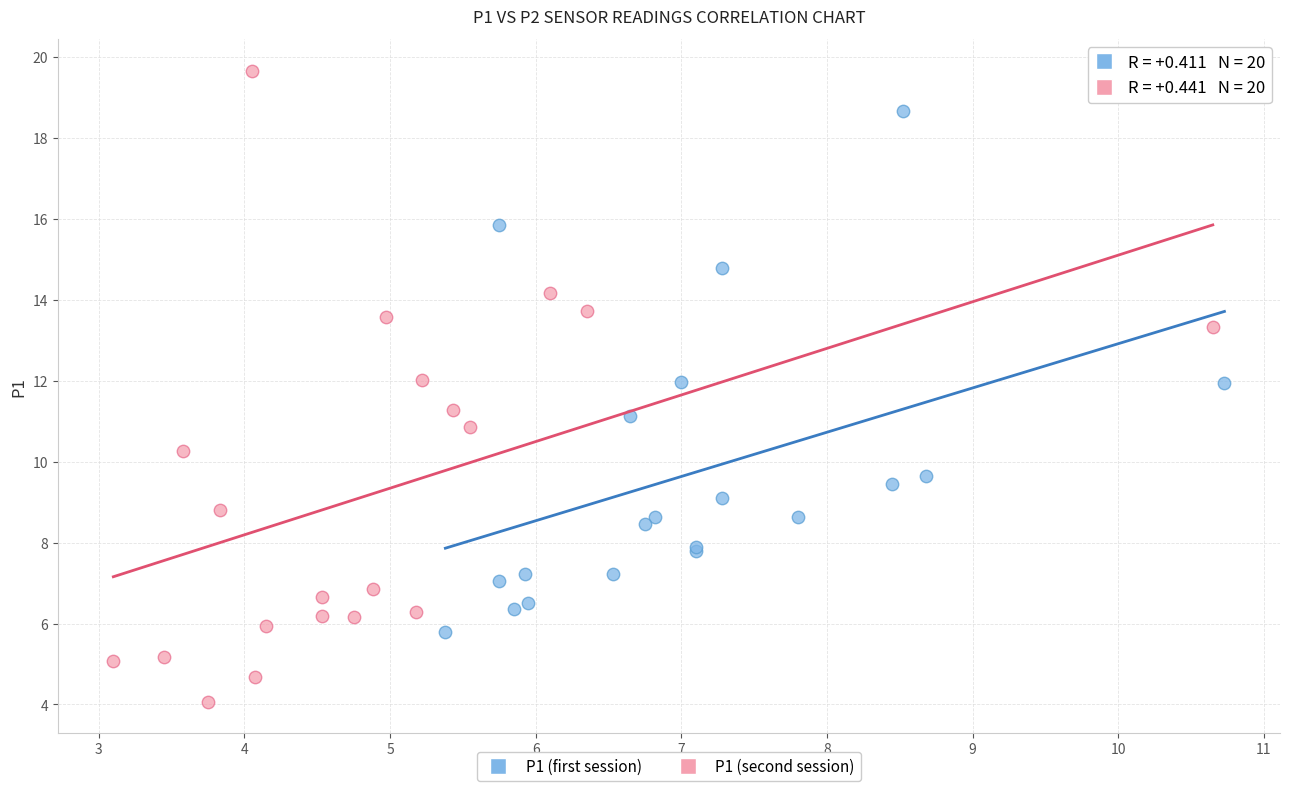

Which series contains the highest Y value?

P1 (second session)